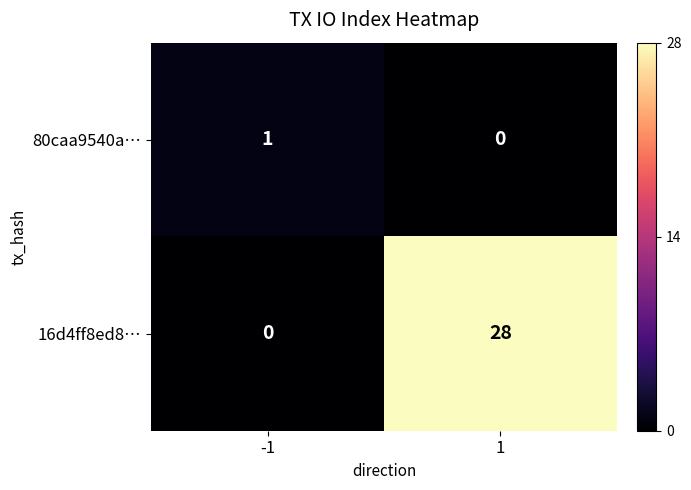

Count the number of categories in the chart.

2